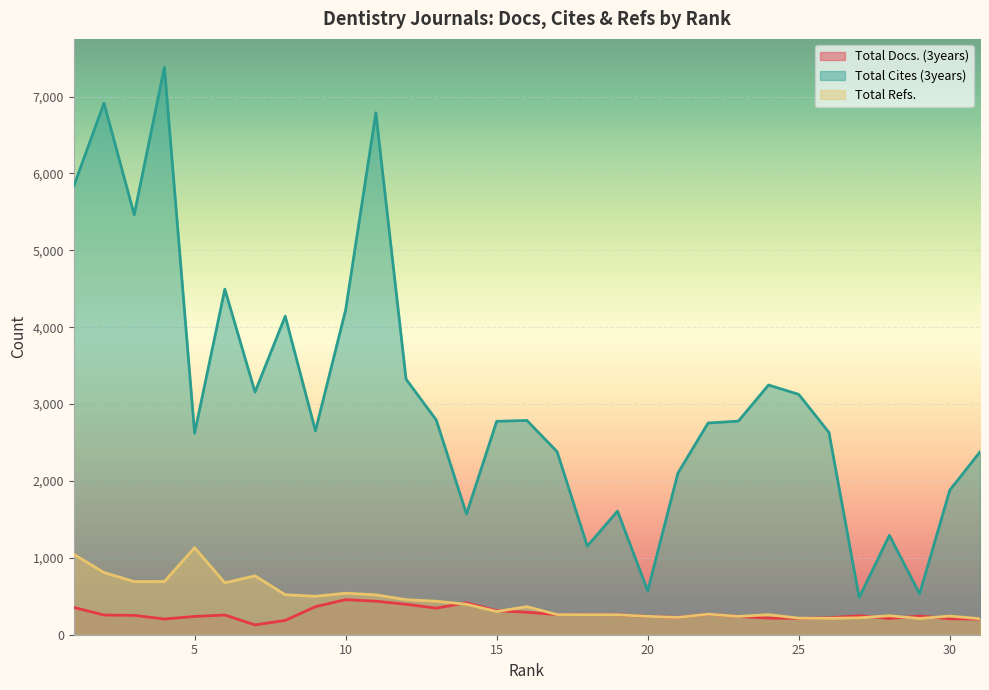

What is the spread (max minus min) of values at 15?

2474